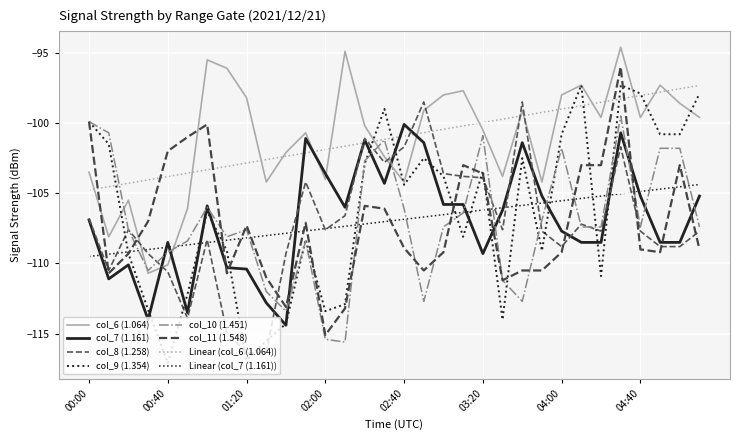

What is the highest value of the col_10 (1.451) series?

-99.5